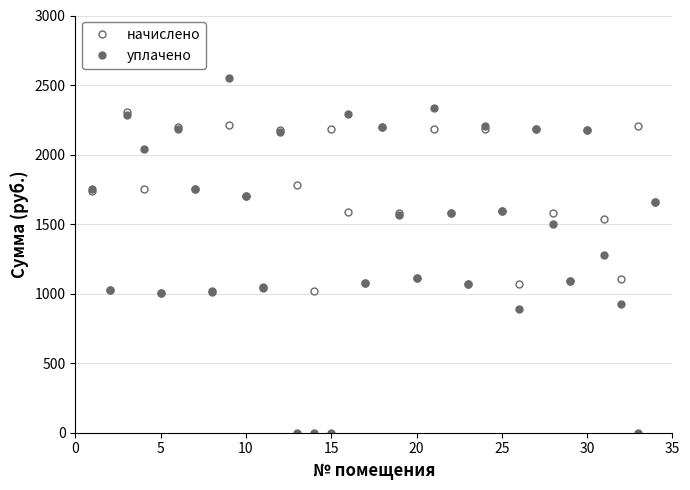

True or false: уплачено and начислено intersect in this chart.

True